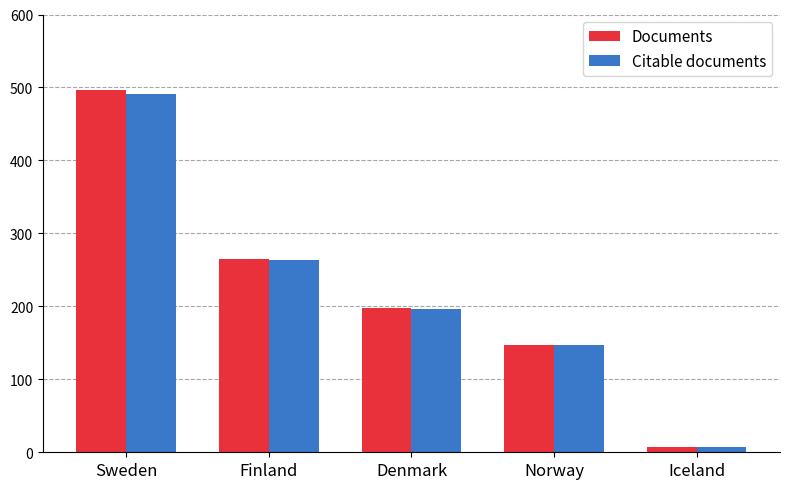

Which series has the largest range (max minus min)?

Documents